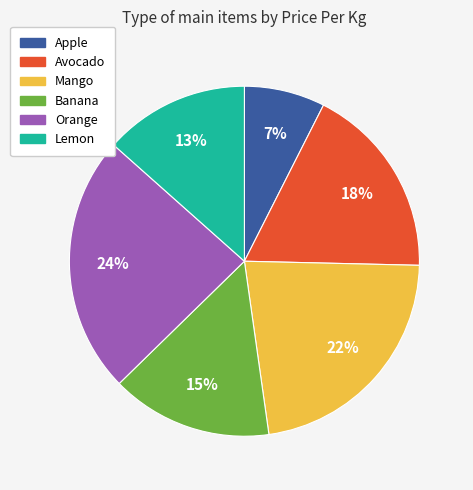

What percentage is the Mango slice, to the nearest percent?

22%